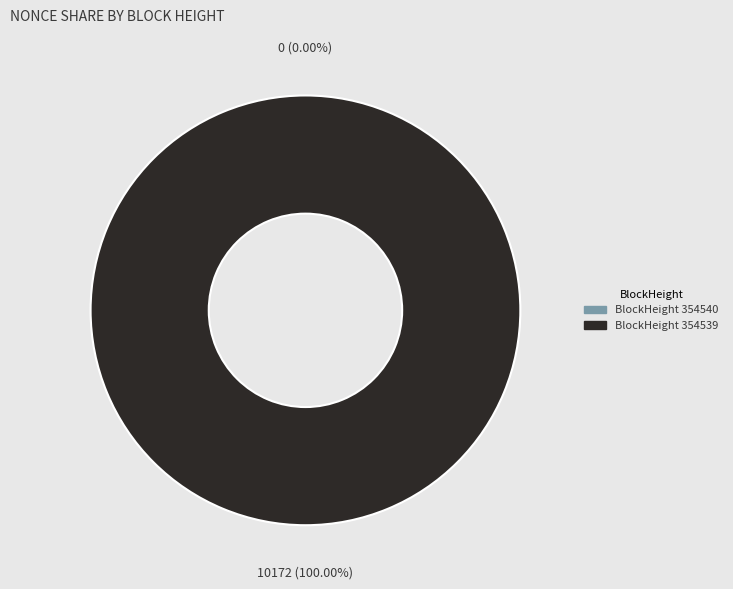

To the nearest percent, what portion does 354539 represent?

100%